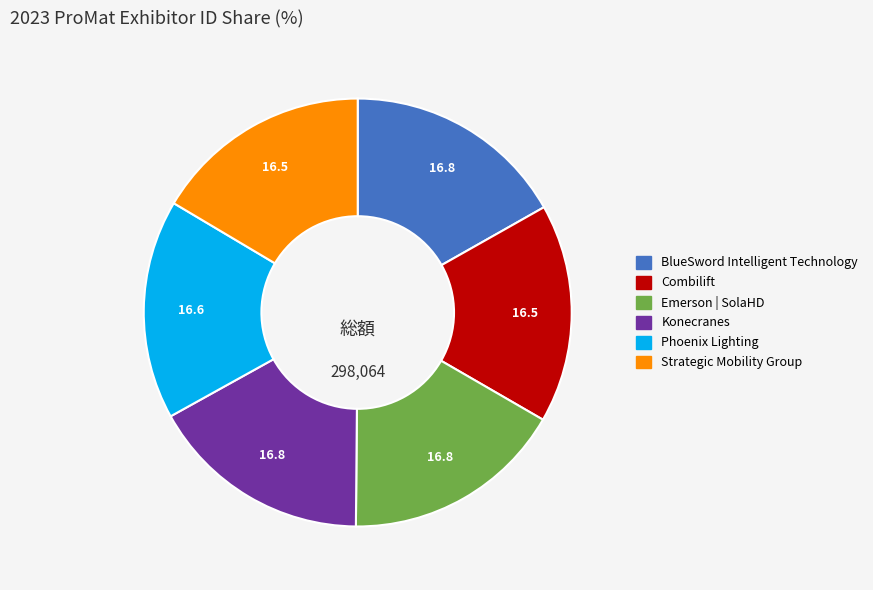

How many slices are in this pie chart?

6